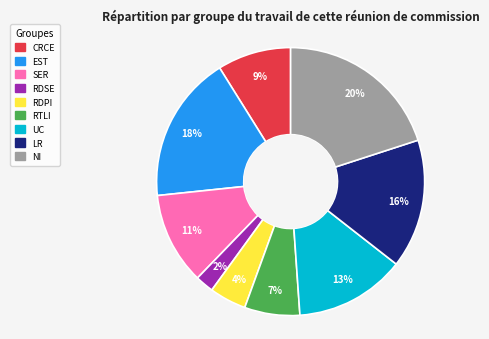

To the nearest percent, what is the average slice percentage?

11%